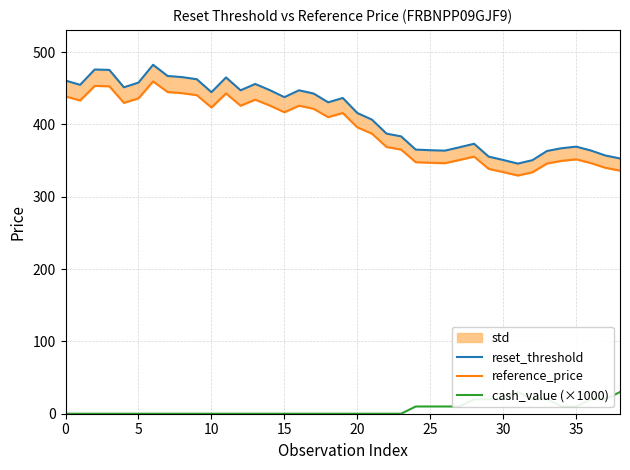

Rank the series by their maximum value, from lowest to highest.

cash_value (×1000), reference_price, reset_threshold